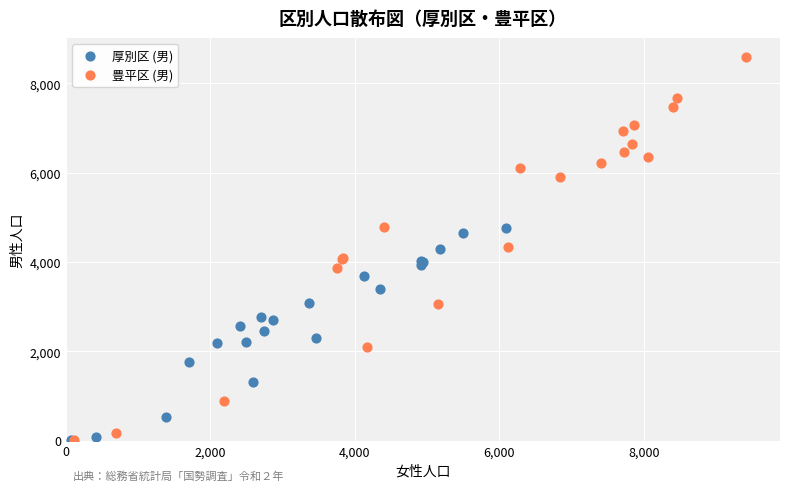

Which series contains the highest Y value?

豊平区 (男)